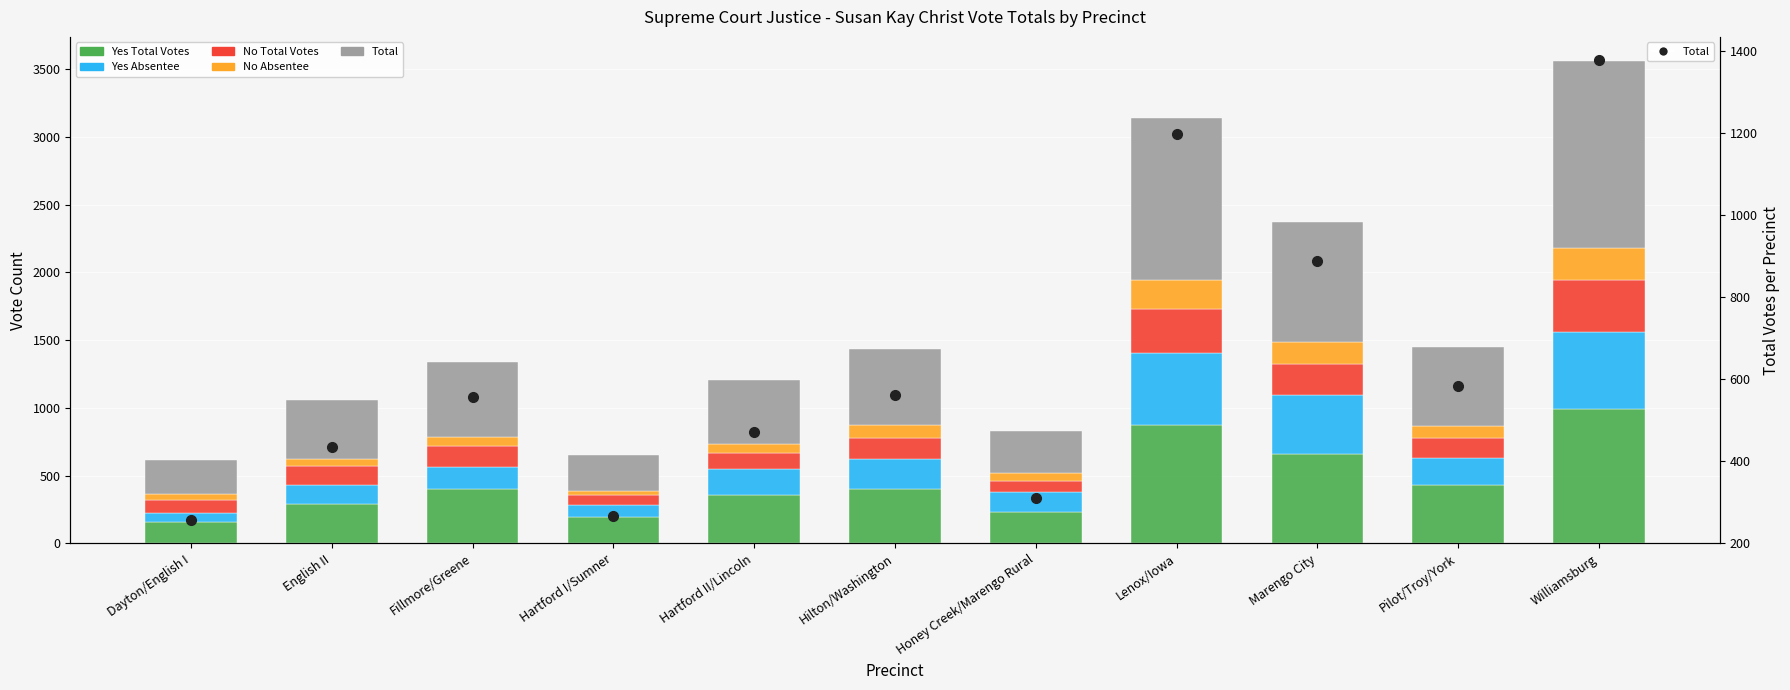

What is the value of the Total bar at the 9th from the left?

889